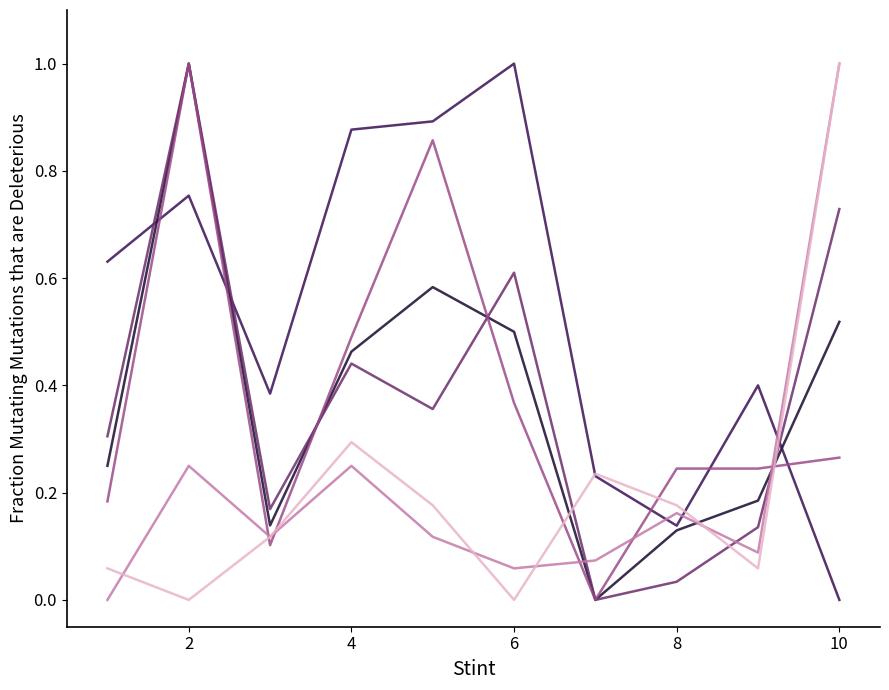

What is the greatest value displayed?

1.0